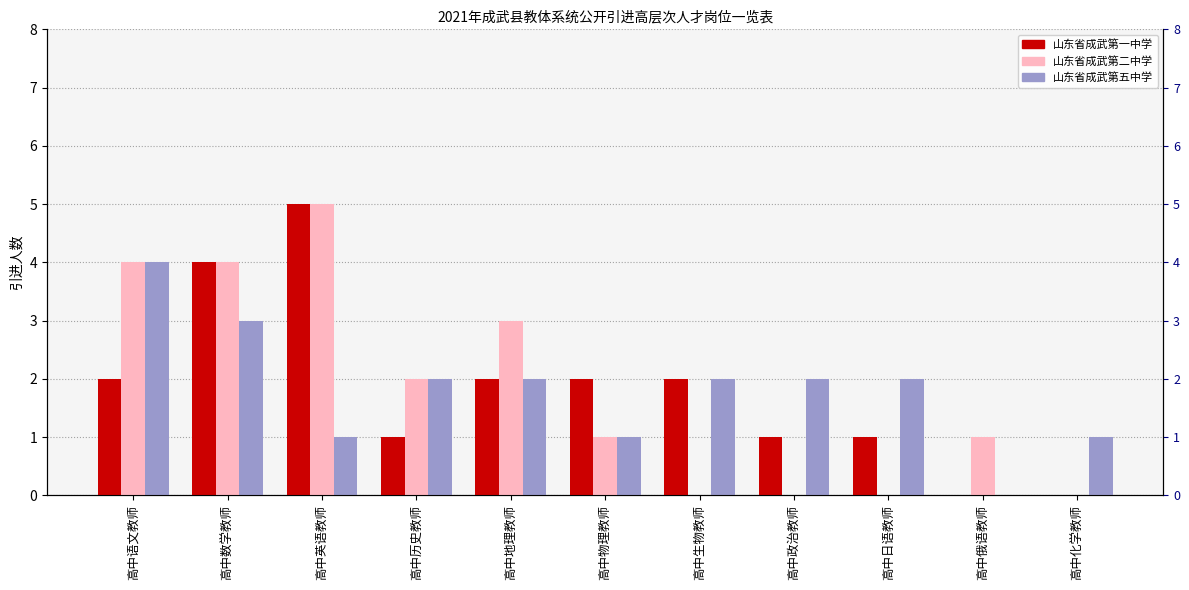

What is the difference between the 山东省成武第二中学 values at 高中历史教师 and 高中语文教师?

2